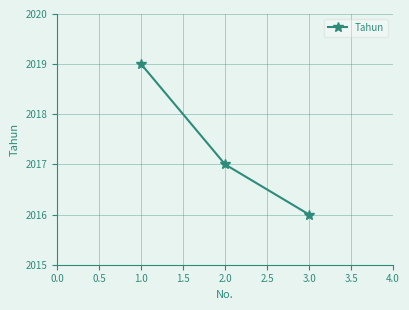

What is the approximate value at 3.0?

2016